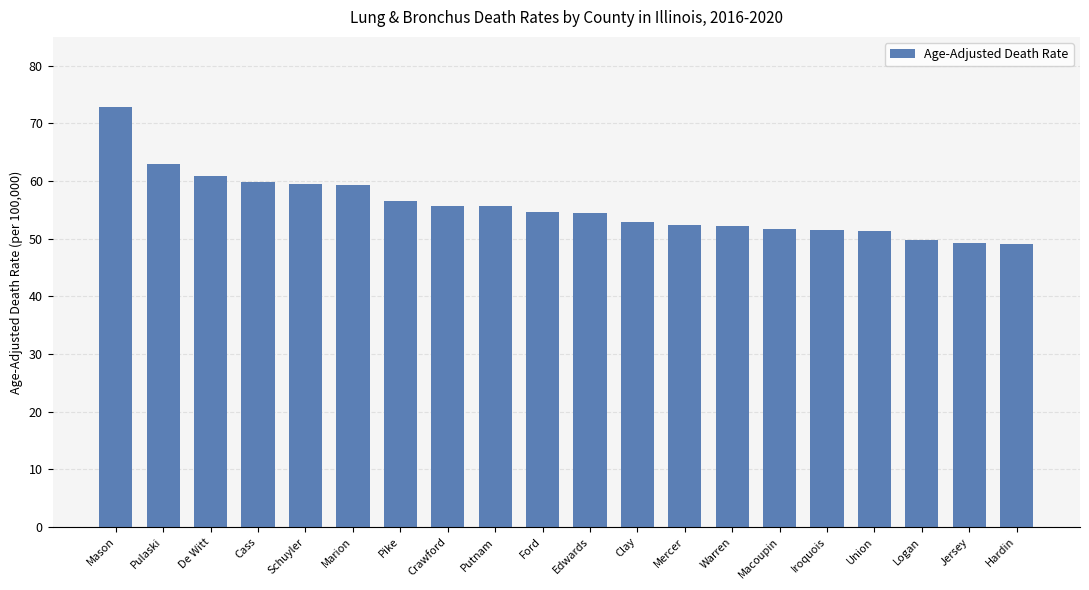

What is the average value?

55.6